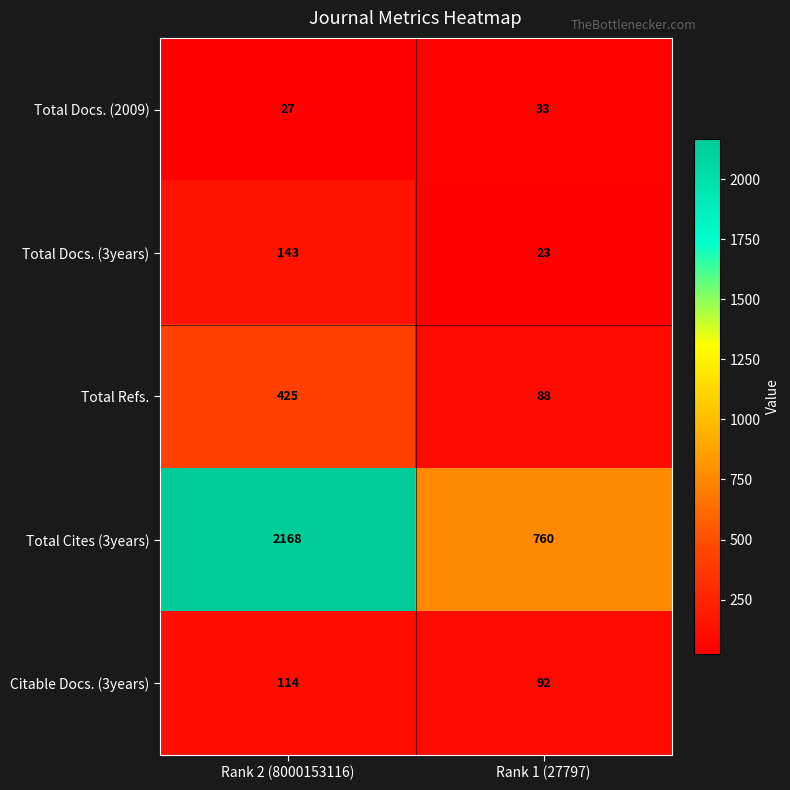

The Citable Docs. (3years) series shows 154 at Rank 2 (8000153116). True or false?

False